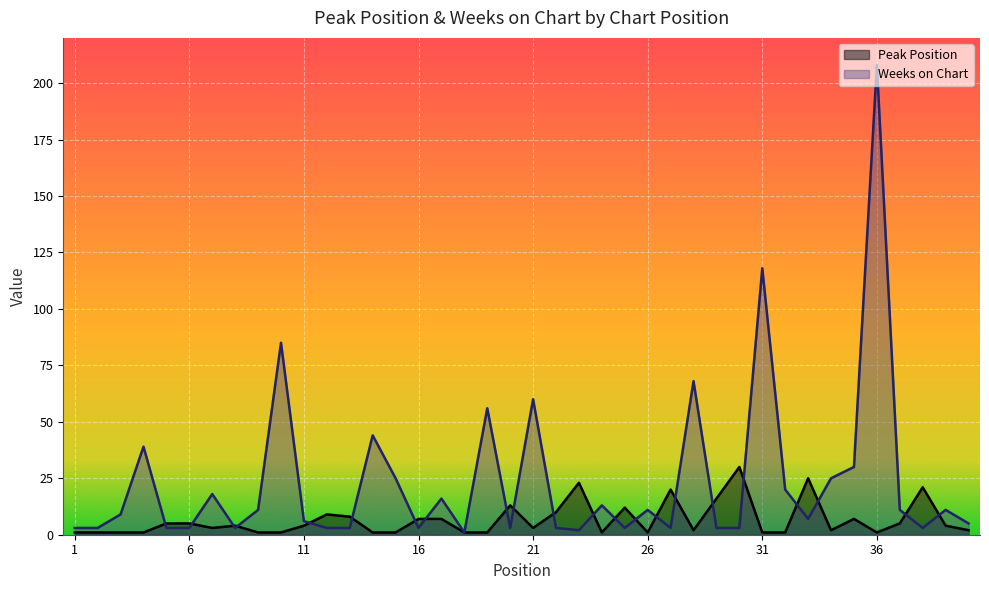

At which label does Peak Position reach its peak?

30